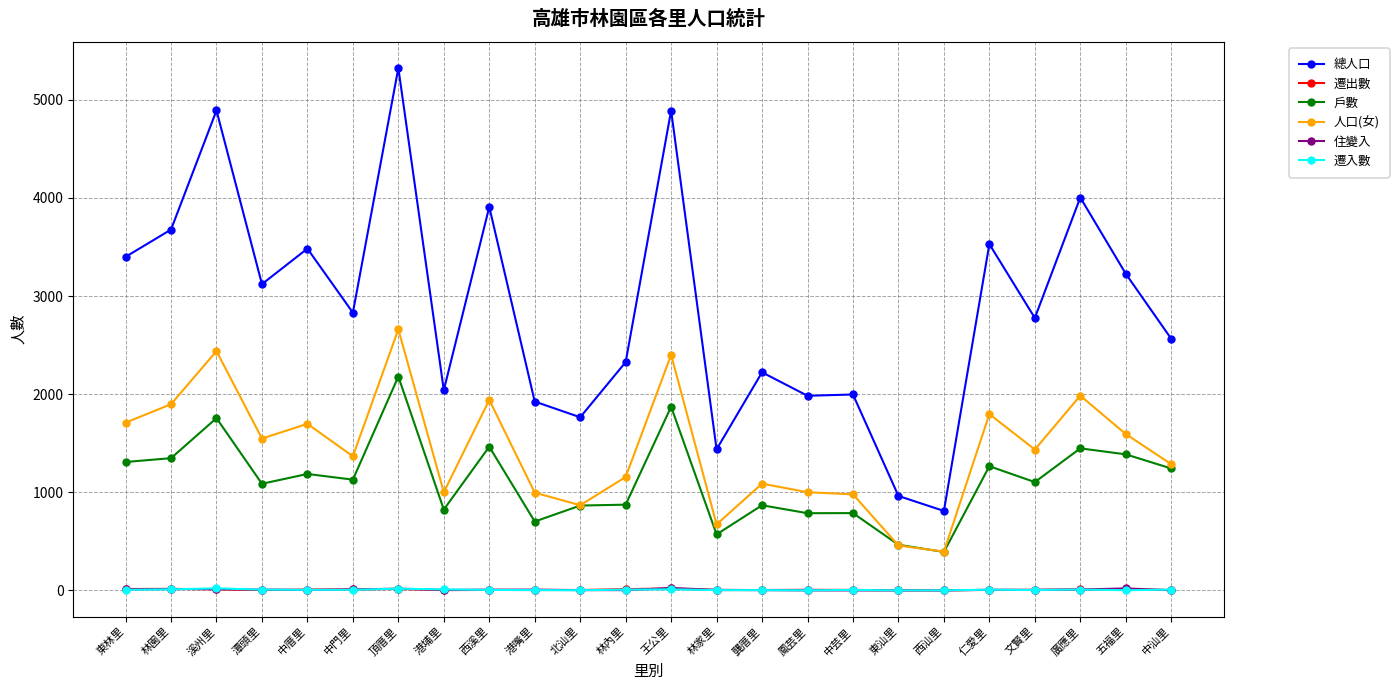

What is the average value of the 遷出數 series?

8